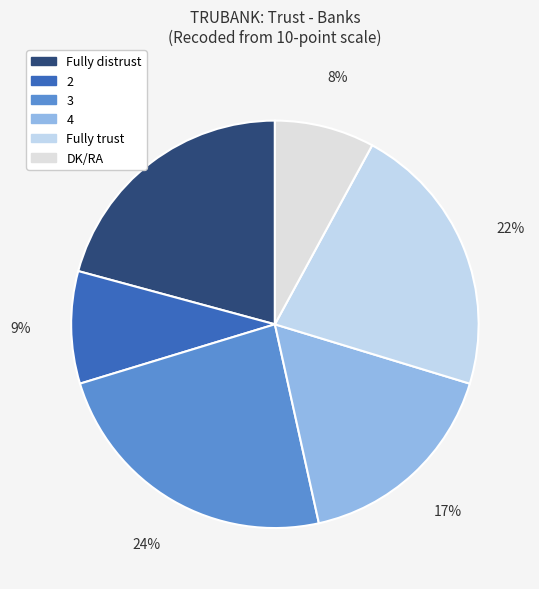

Does Fully distrust represent more than half of the total?

No